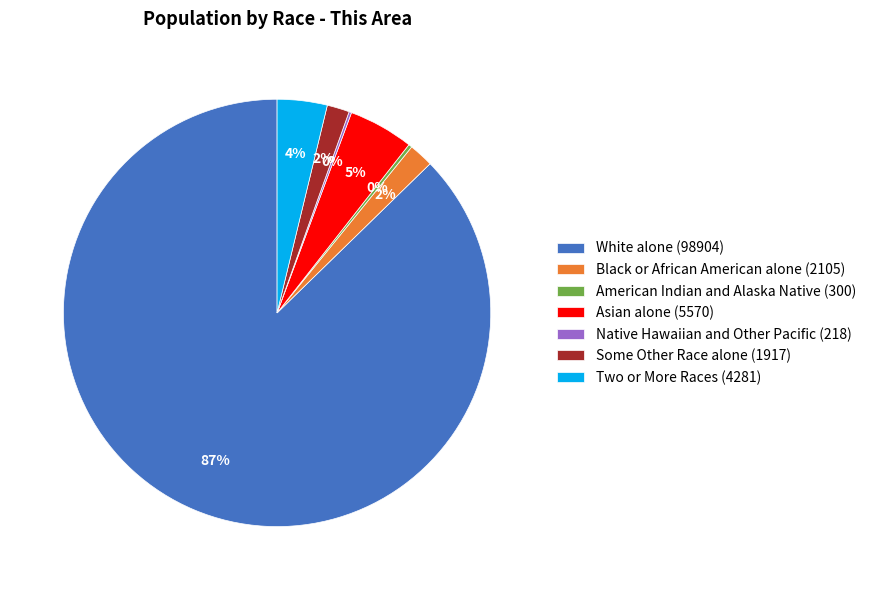

True or false: Black or African American alone (2105) accounts for 2% of the total.

True